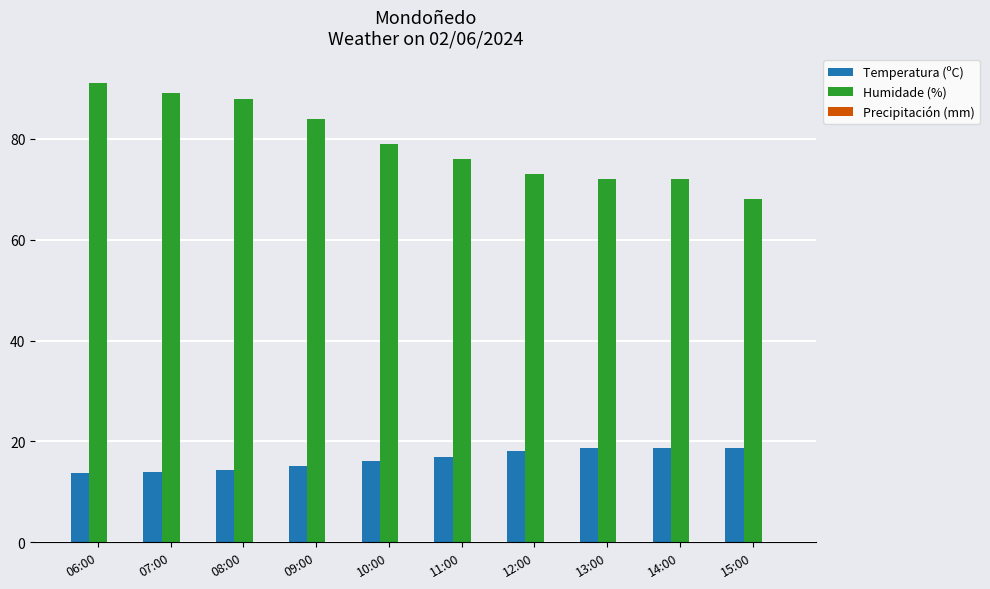

Which series has the largest total across all categories?

Humidade (%)